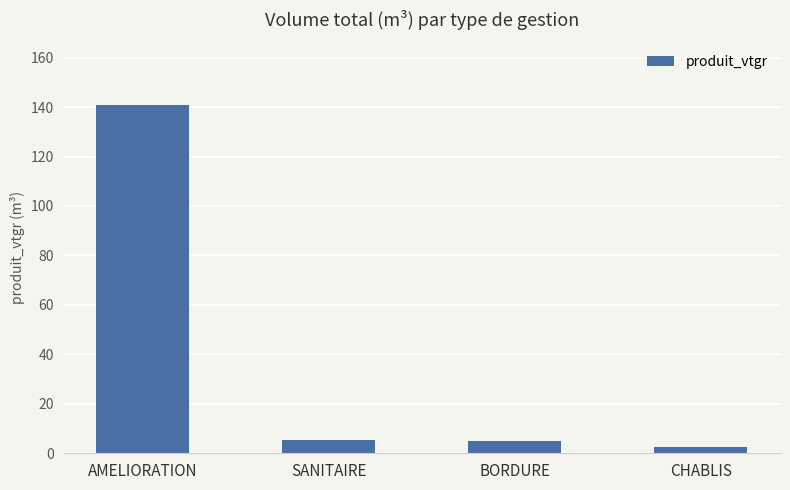

Is it true that the value at AMELIORATION is 76.5?

False